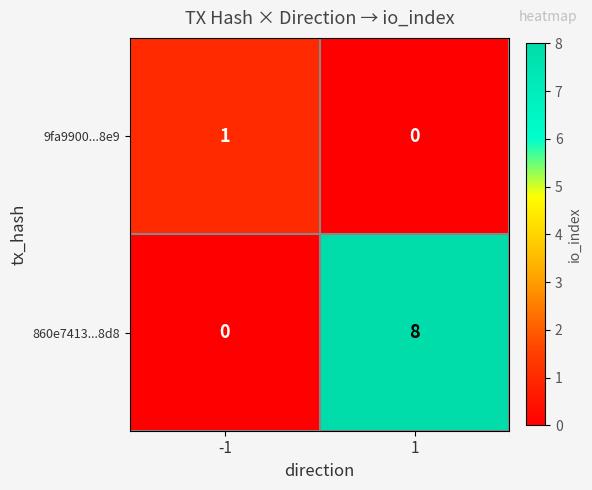

Between -1 and 1, which series saw the biggest shift?

860e7413...8d8